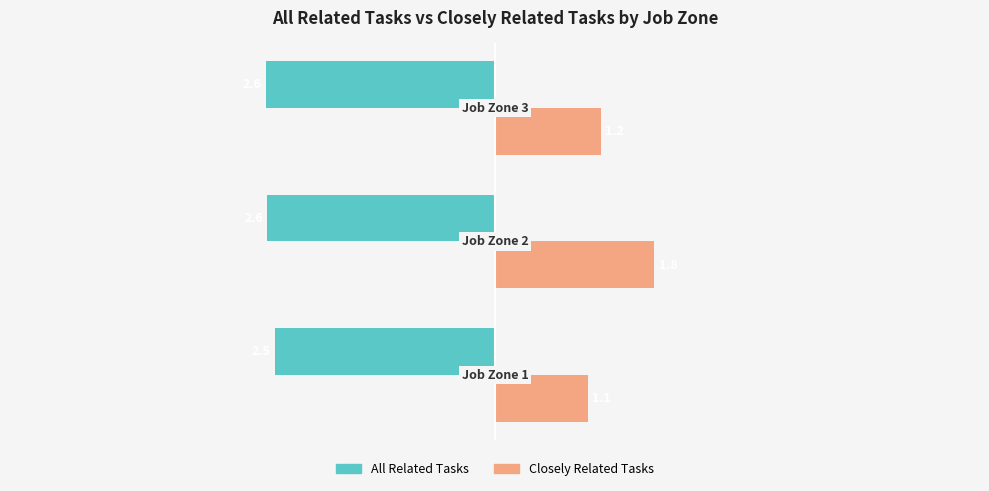

At how many categories does at least one series exceed -1?

3